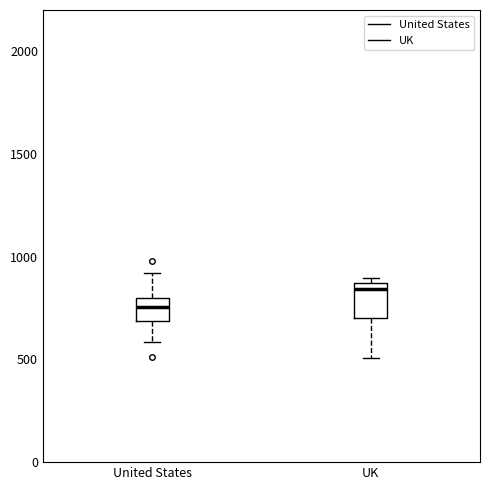

Which box has the highest median line?

UK